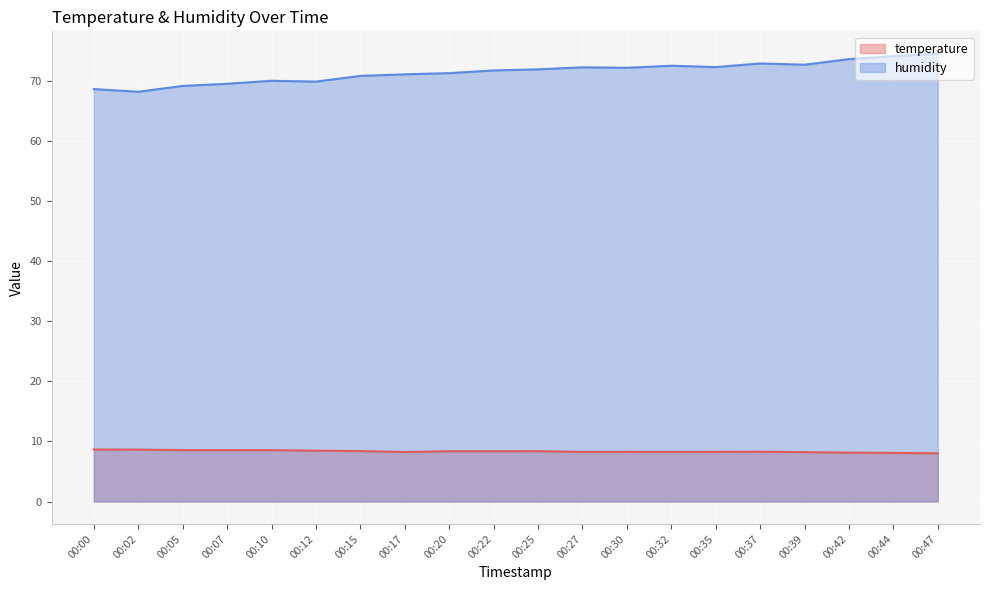

At which label is temperature closest to 8?

00:47